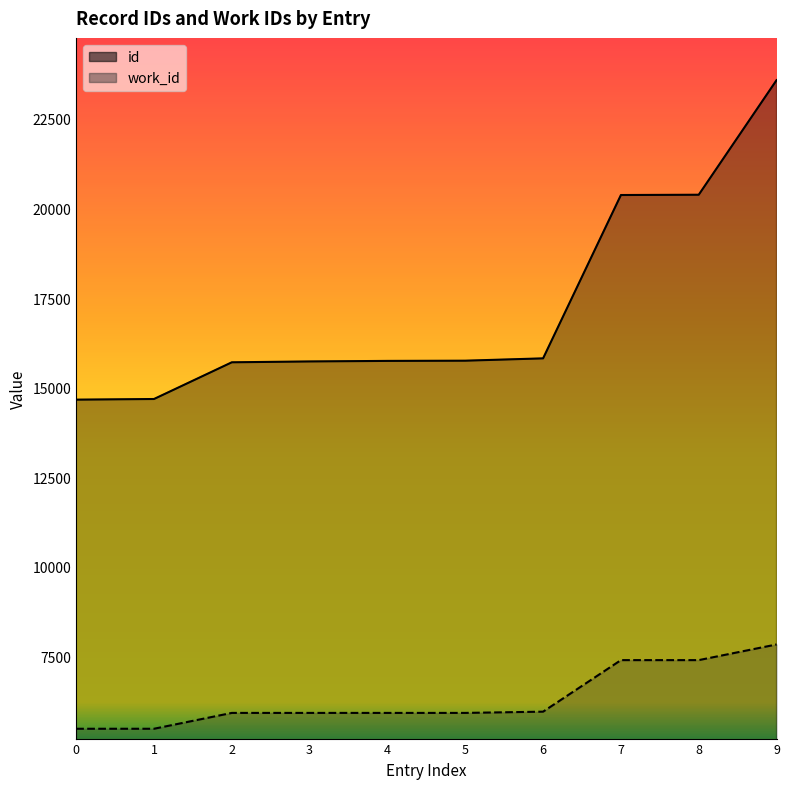

Which series has the largest range (max minus min)?

id